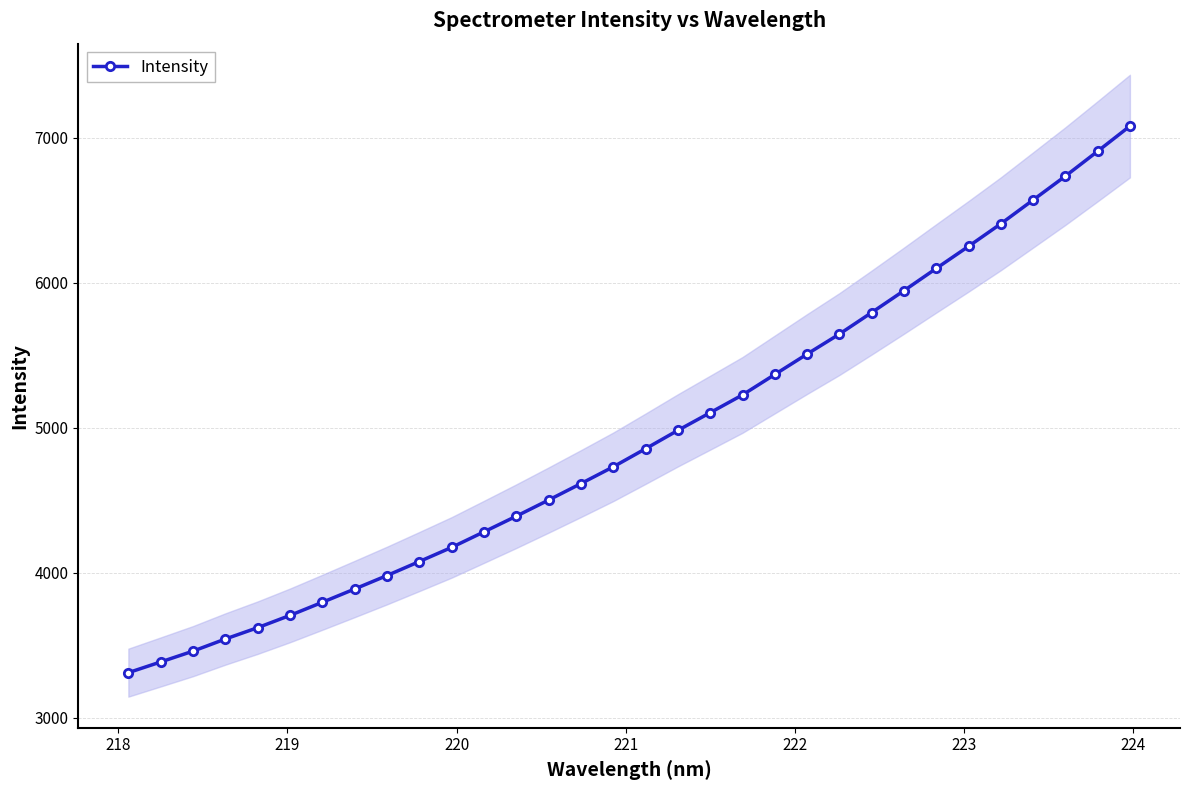

Does the chart have visible grid lines?

Yes